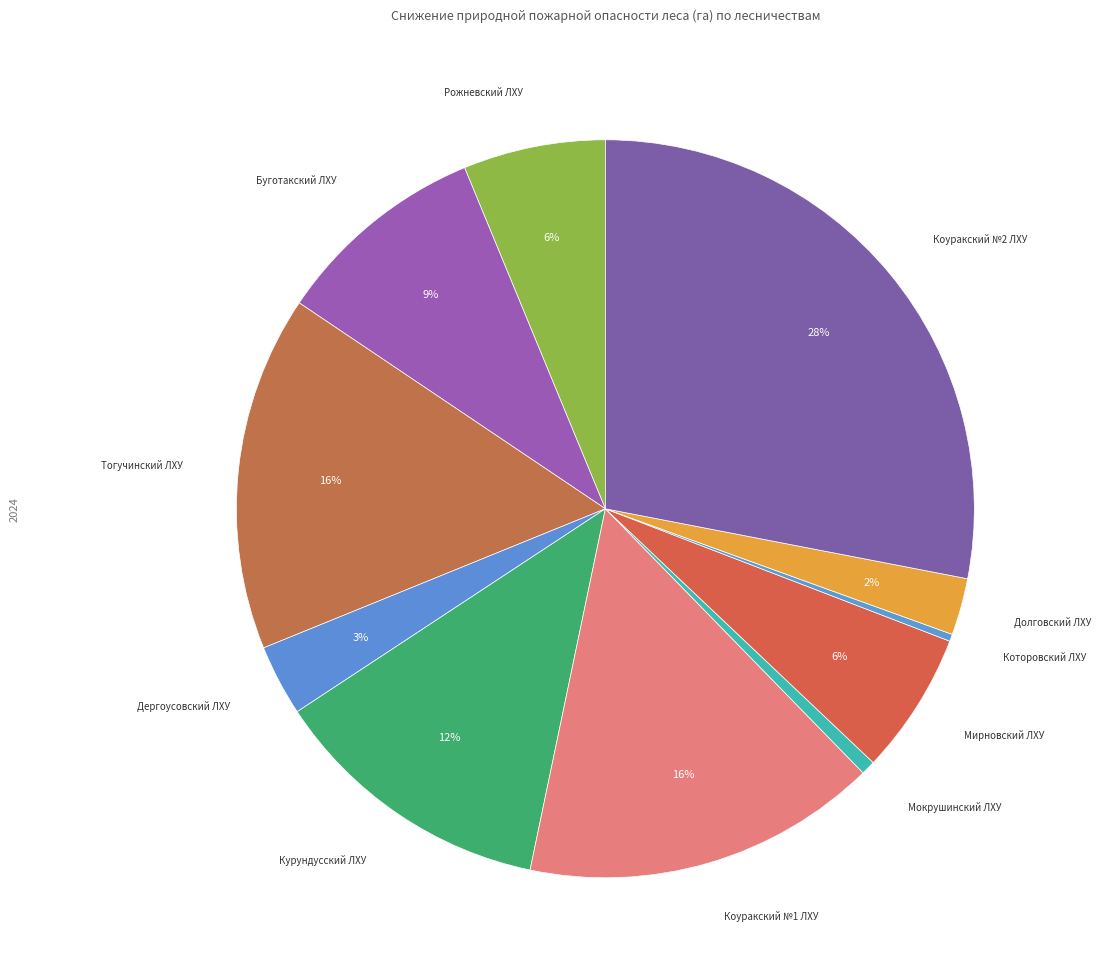

True or false: Долговский ЛХУ accounts for 2% of the total.

True